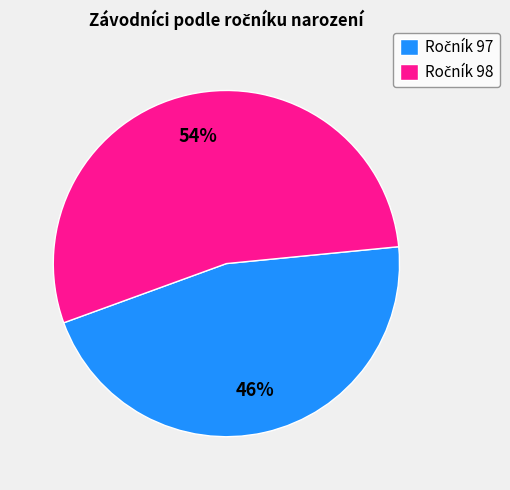

To the nearest percent, what is the difference between the largest and smallest slice percentages?

8%